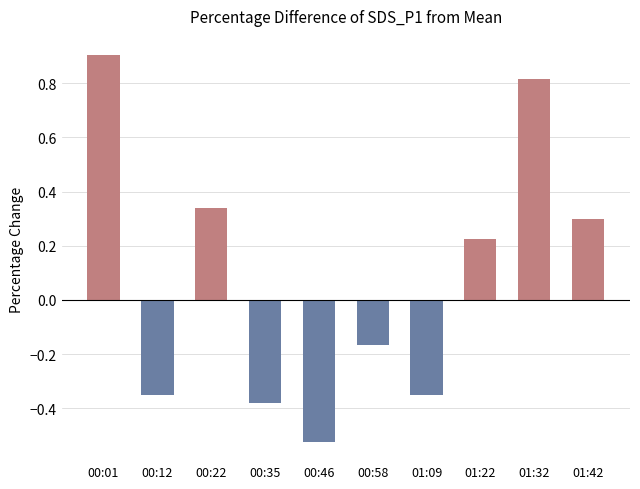

What is the label of the 3rd bar from the right?

01:22